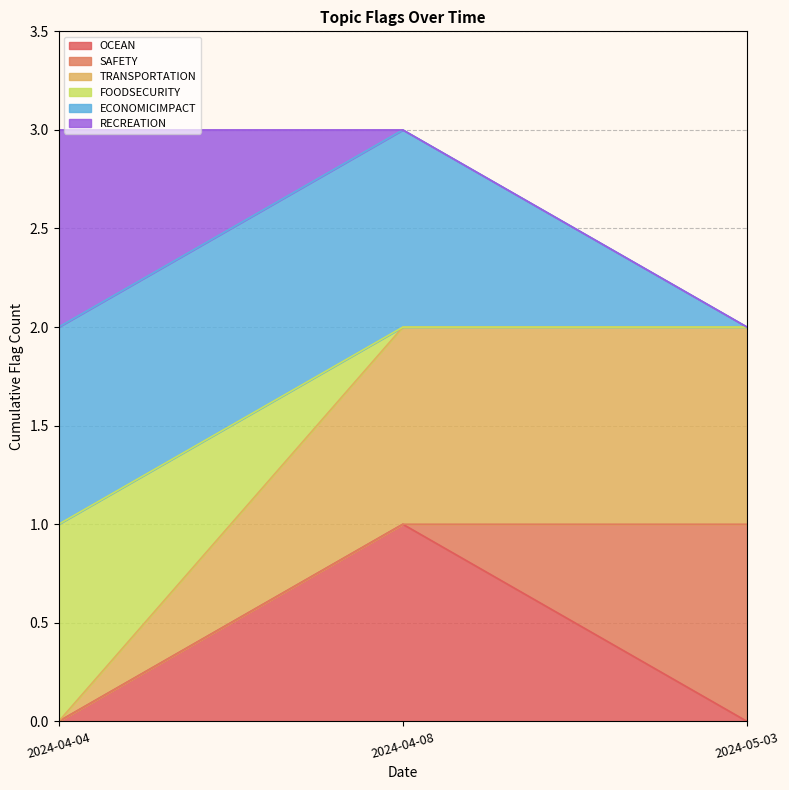

How many lines are shown in the chart?

6